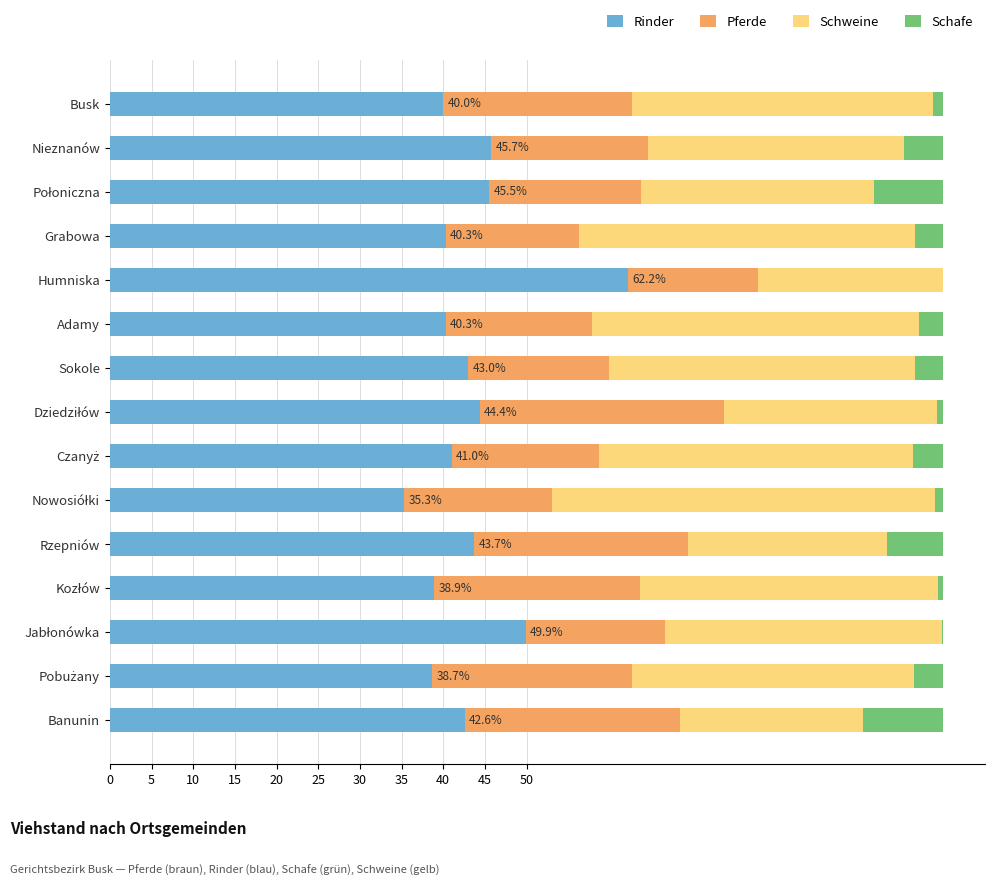

What is the sum of all Rinder values?

651.6